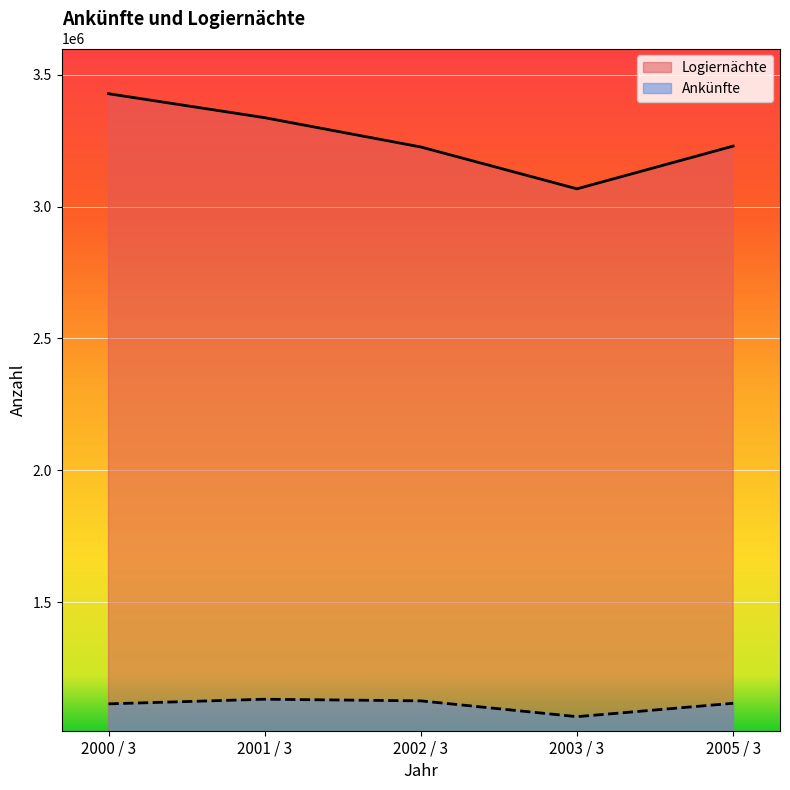

True or false: Logiernächte has more than 2 points higher than both neighbors.

False